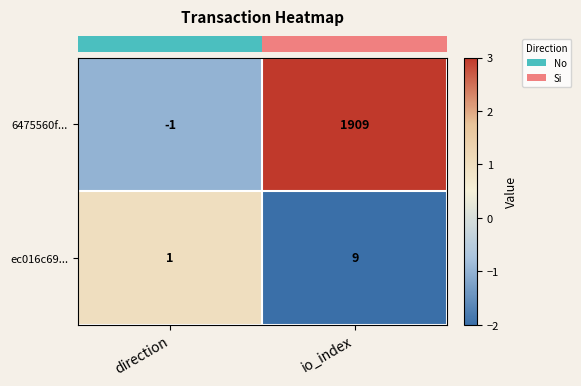

Reading left to right, extract all data points from this chart.

6475560f...: -1	1909
ec016c69...: 1	9